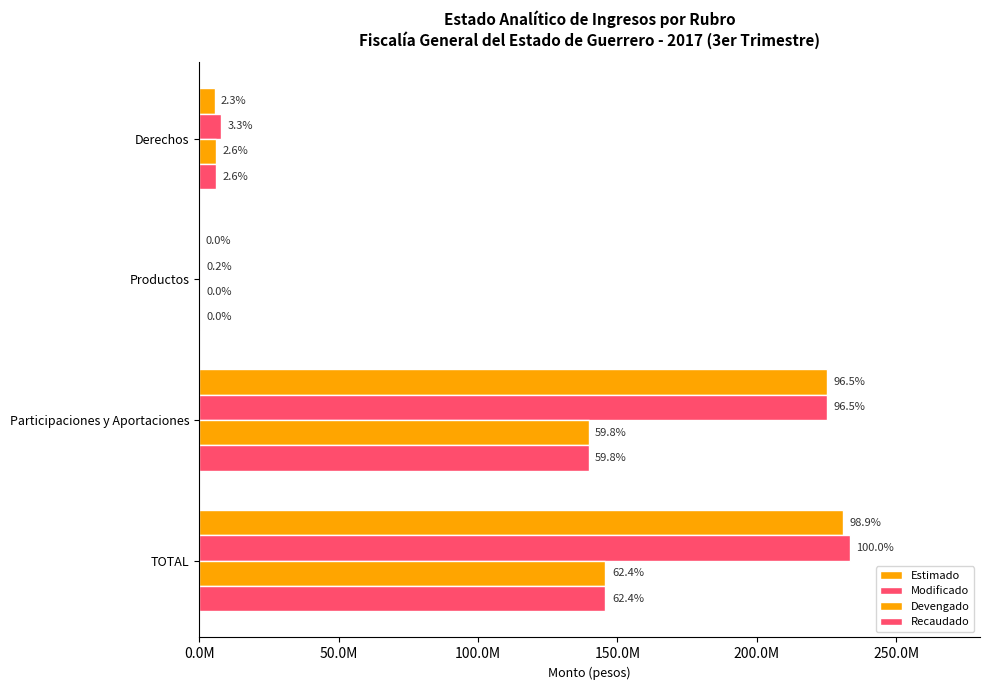

Reading right to left, extract all data points from this chart.

Estimado: 230813490.5	225345383.0	25000.0	5443107.5
Modificado: 233414972.8	225345383.0	366000.0	7703589.8
Devengado: 145682091.0	139656258.3	72507.5	5953325.2
Recaudado: 145682091.0	139656258.3	72507.5	5953325.2